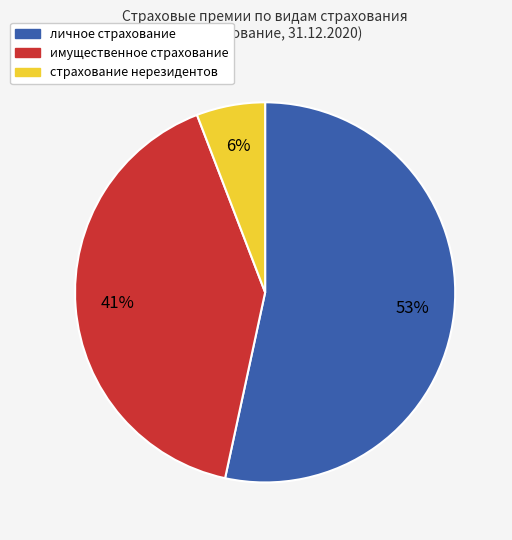

Rank the categories by value from lowest to highest.

страхование нерезидентов, имущественное страхование, личное страхование